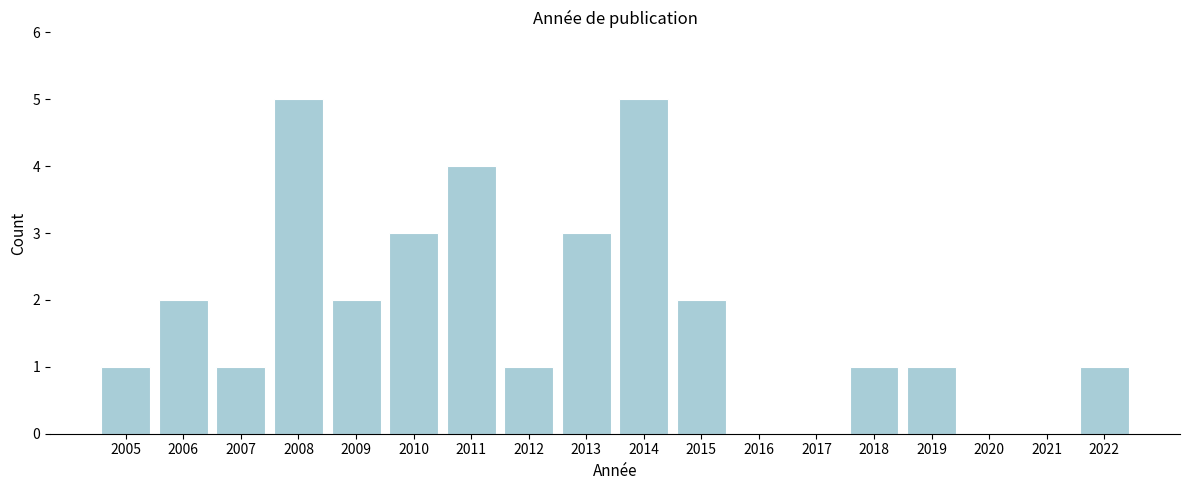

Reading right to left, transcribe all the data shown in this chart.

2022=1	2021=0	2020=0	2019=1	2018=1	2017=0	2016=0	2015=2	2014=5	2013=3	2012=1	2011=4	2010=3	2009=2	2008=5	2007=1	2006=2	2005=1